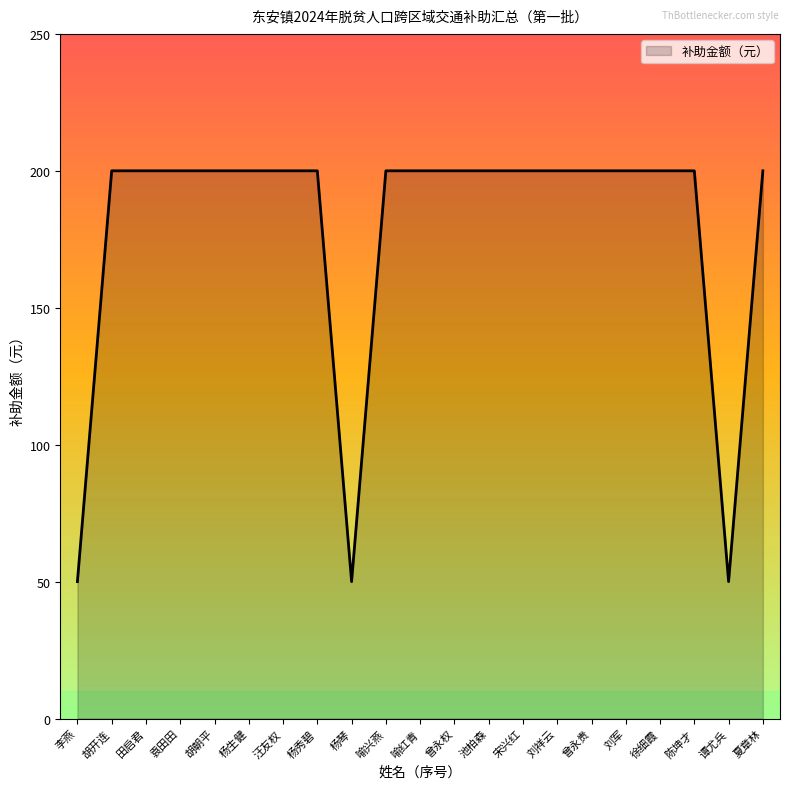

Approximately how many times larger is the value at 谭尤兵 compared to 杨琴?

1.0